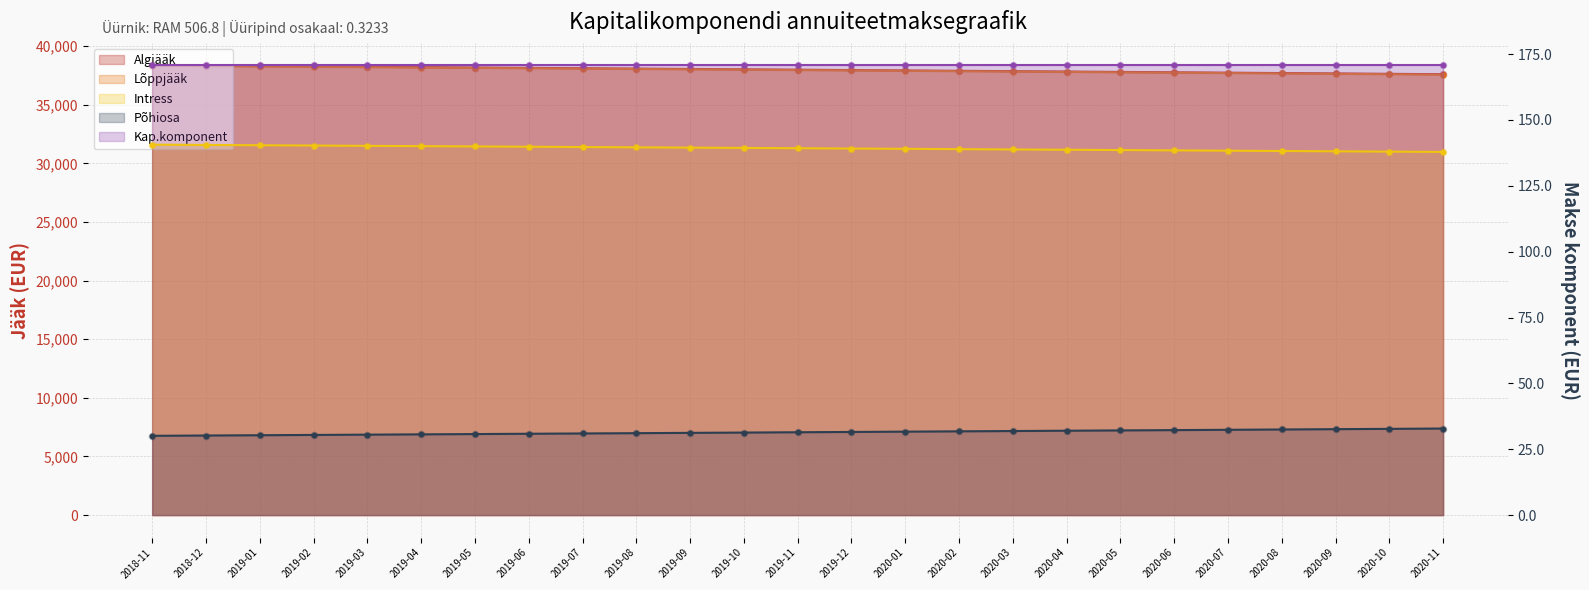

Which series has the widest spread of Y values?

Lõppjääk